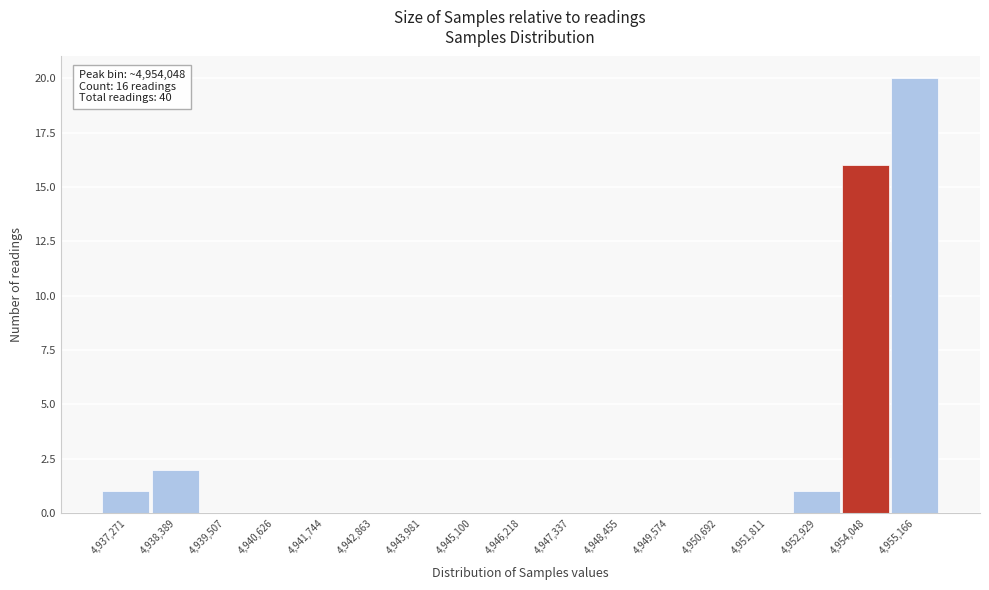

Reading right to left, what are all the values shown in this chart?

4,955,166=20	4,954,048=16	4,952,929=1	4,951,811=0	4,950,692=0	4,949,574=0	4,948,455=0	4,947,337=0	4,946,218=0	4,945,100=0	4,943,981=0	4,942,863=0	4,941,744=0	4,940,626=0	4,939,507=0	4,938,389=2	4,937,271=1